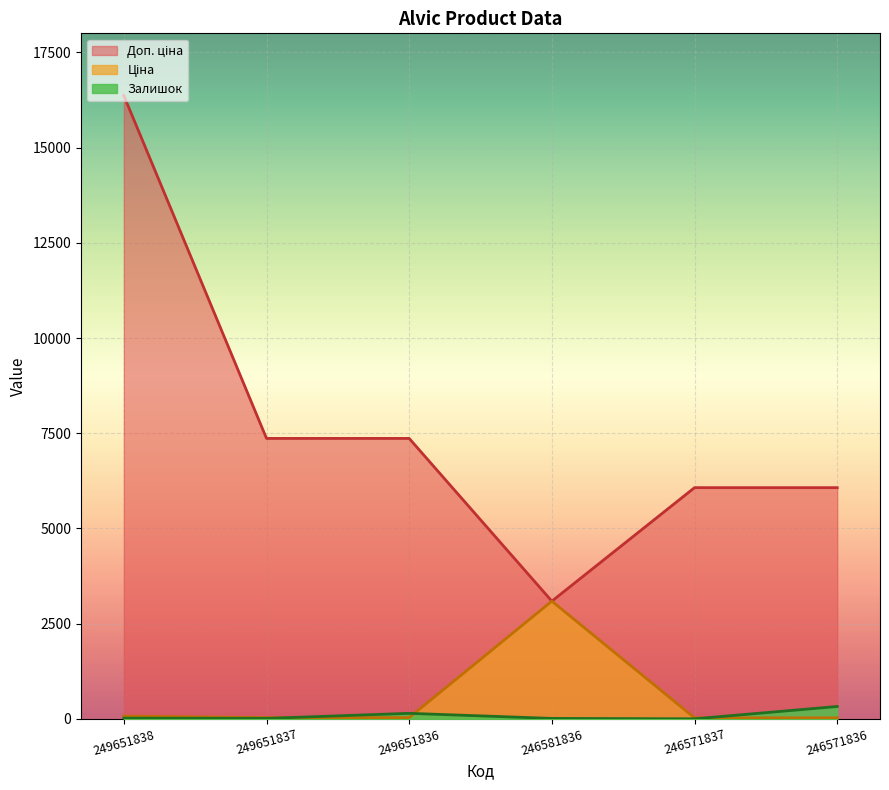

List the series in order of their peak value, lowest first.

Залишок, Ціна, Доп. ціна